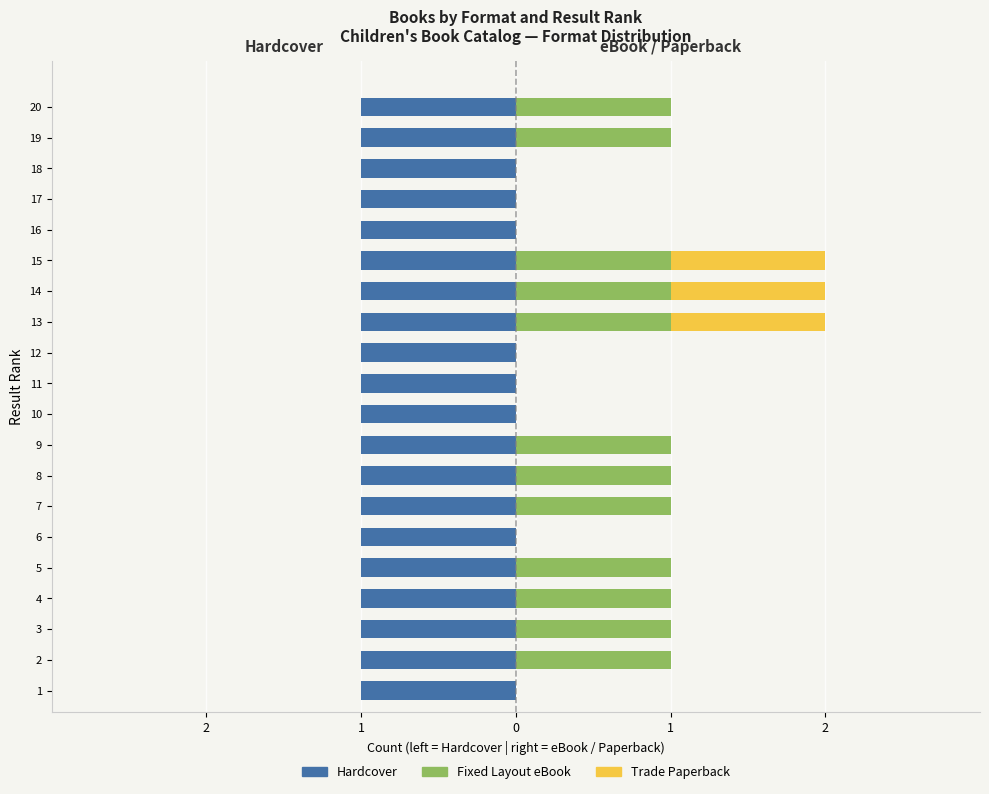

How many Fixed Layout eBook values are between 0 and 1?

20